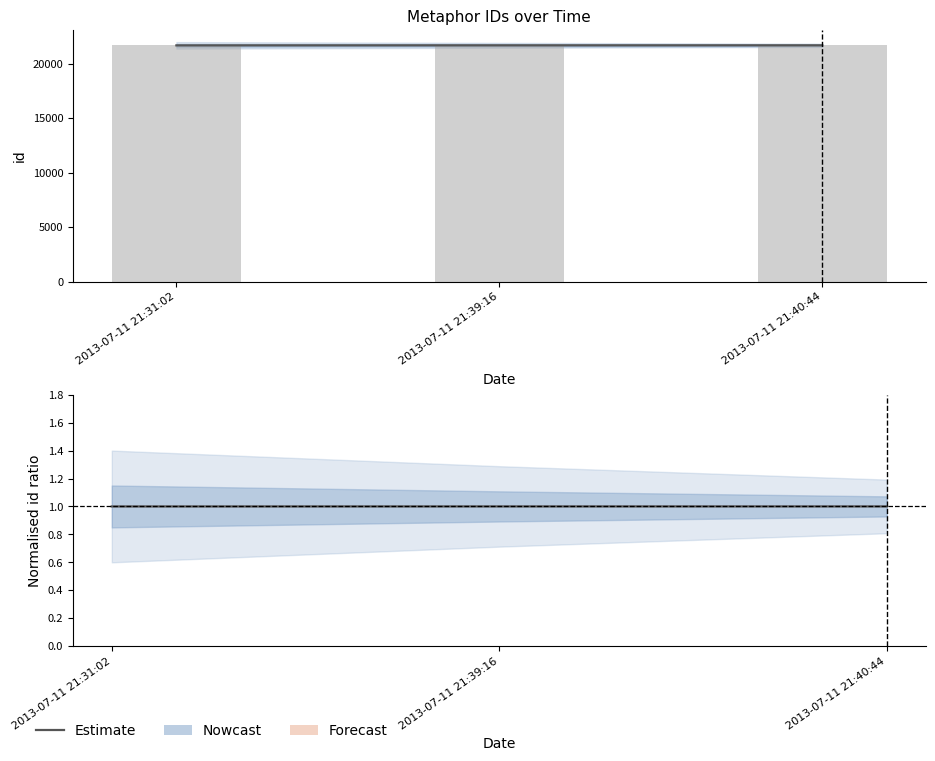

The value of id at 2013-07-11 21:39:16 is 21683.0. True or false?

True